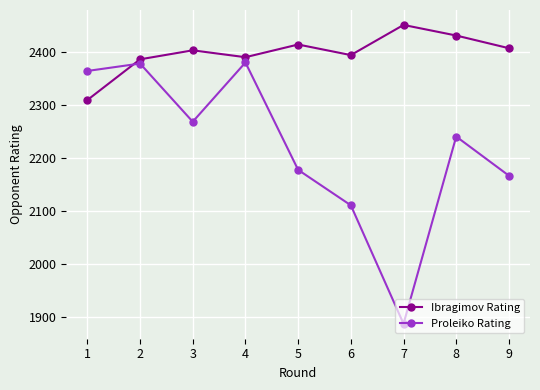

Is the value of Proleiko Rating at 1 greater than the value of Ibragimov Rating at 5?

No